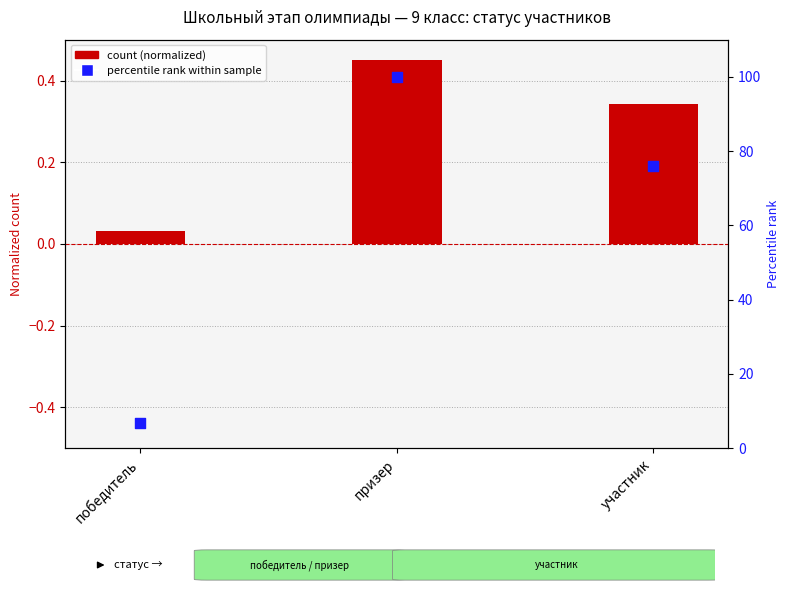

What are all the series names shown in the legend?

count (normalized), percentile rank